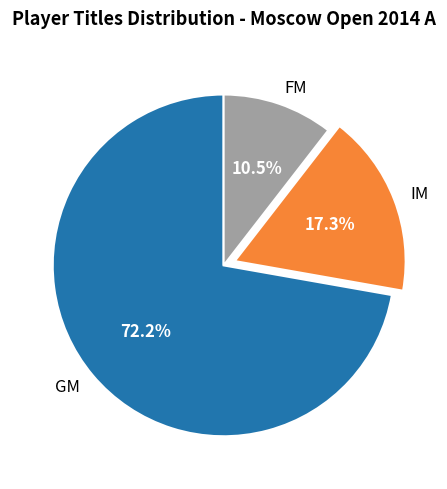

To the nearest percent, what is the combined percentage of FM and IM?

28%